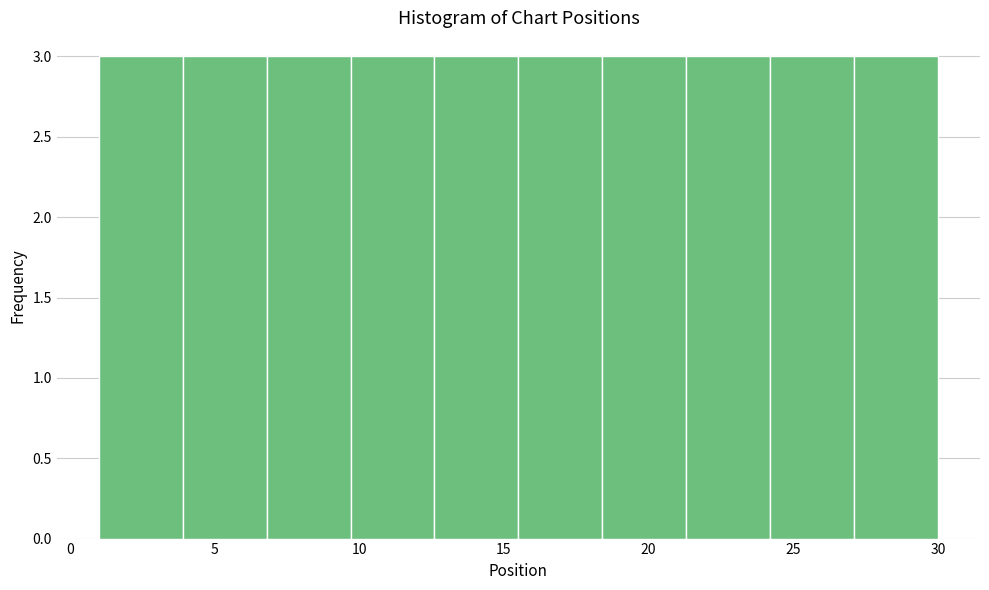

Reading left to right, list every bar in this chart as the range it spans on the x-axis followed by its height. Neither the bar edges nor the heights are printed on the chart, so give them approximately, as read against the axes.

1.0 to 3.9: 3
3.9 to 6.8: 3
6.8 to 9.7: 3
9.7 to 12.6: 3
12.6 to 15.5: 3
15.5 to 18.4: 3
18.4 to 21.3: 3
21.3 to 24.2: 3
24.2 to 27.1: 3
27.1 to 30.0: 3